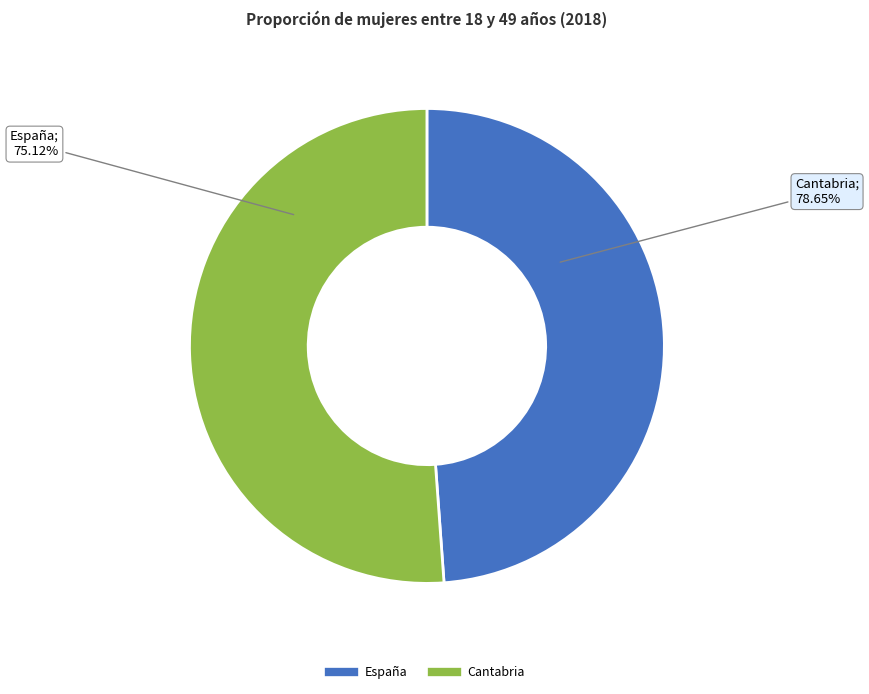

True or false: España accounts for 49% of the total.

True